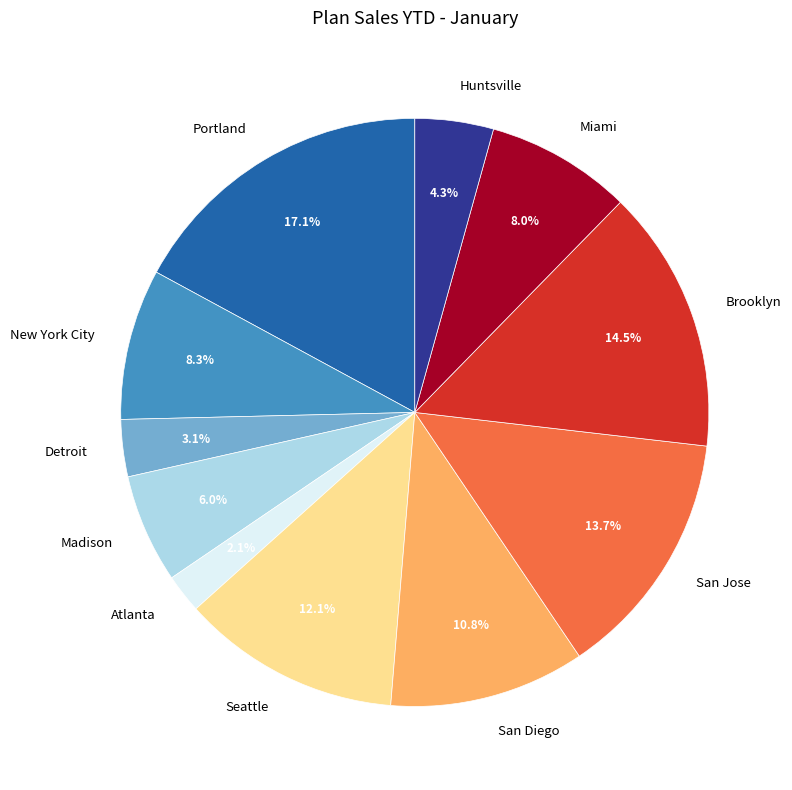

To the nearest percent, what is the average slice percentage?

9%